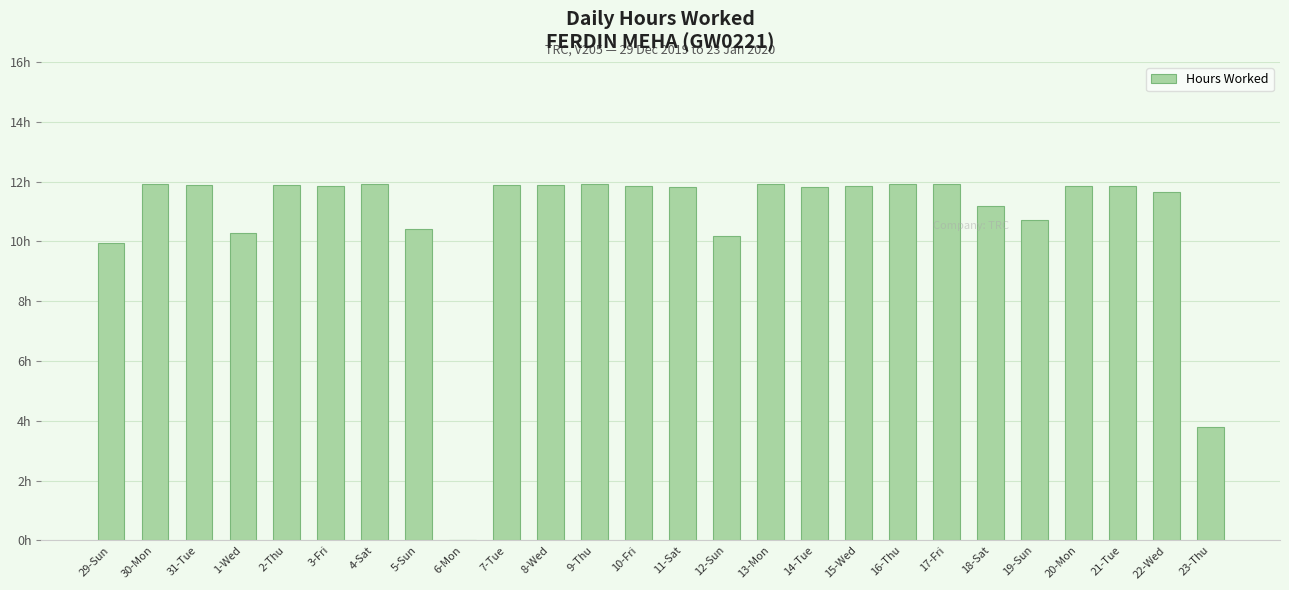

Where is the data nearest to the value 5?

23-Thu